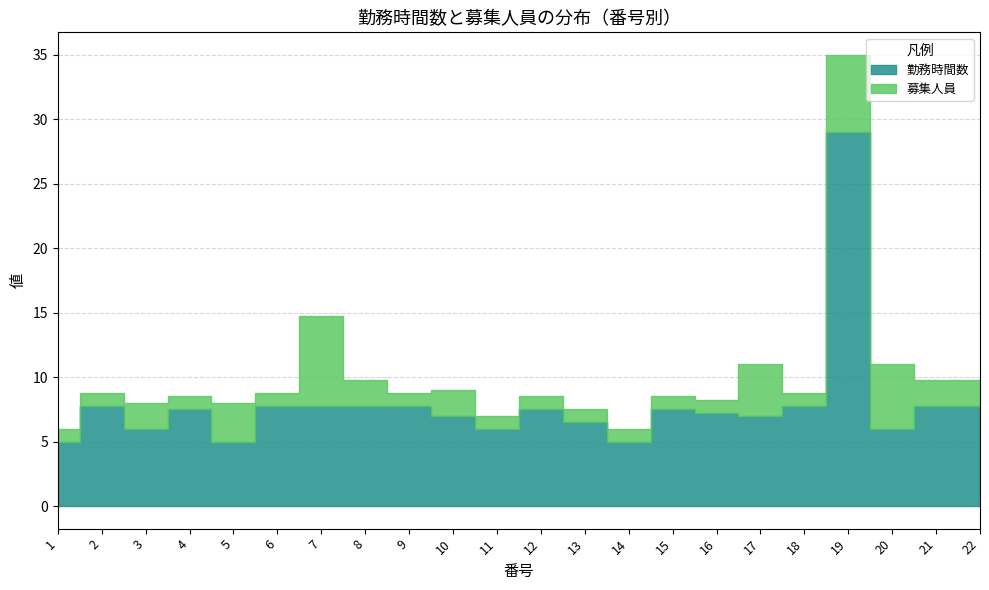

Read the 勤務時間数 value at 9.

7.8